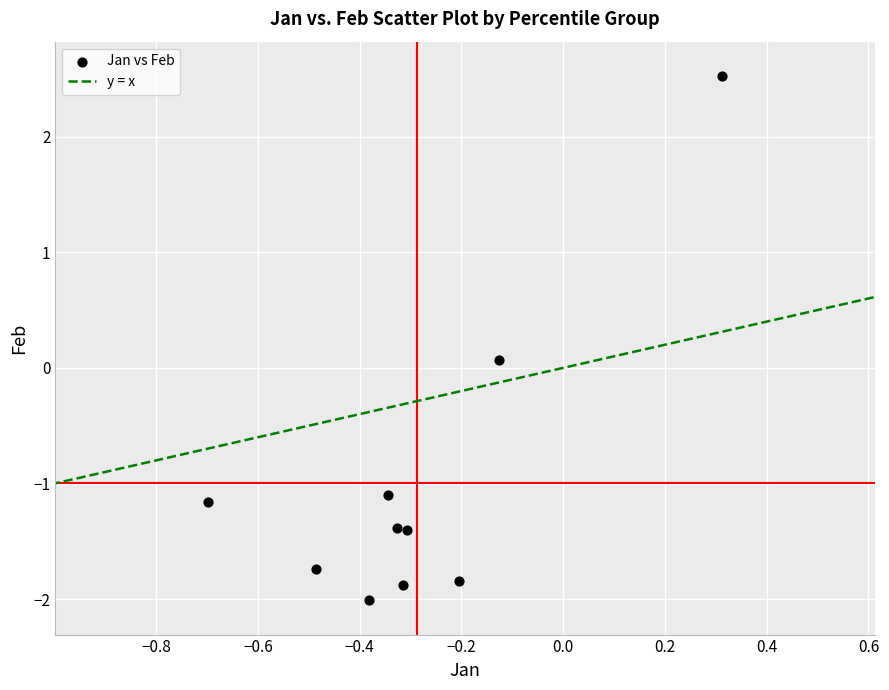

What is the range of Y values (max minus min)?

4.5